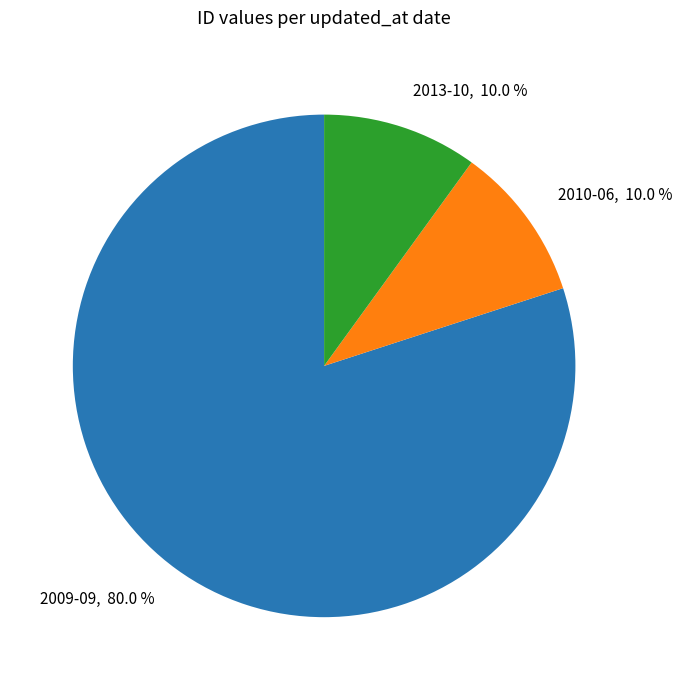

How many segments does this pie chart have?

3